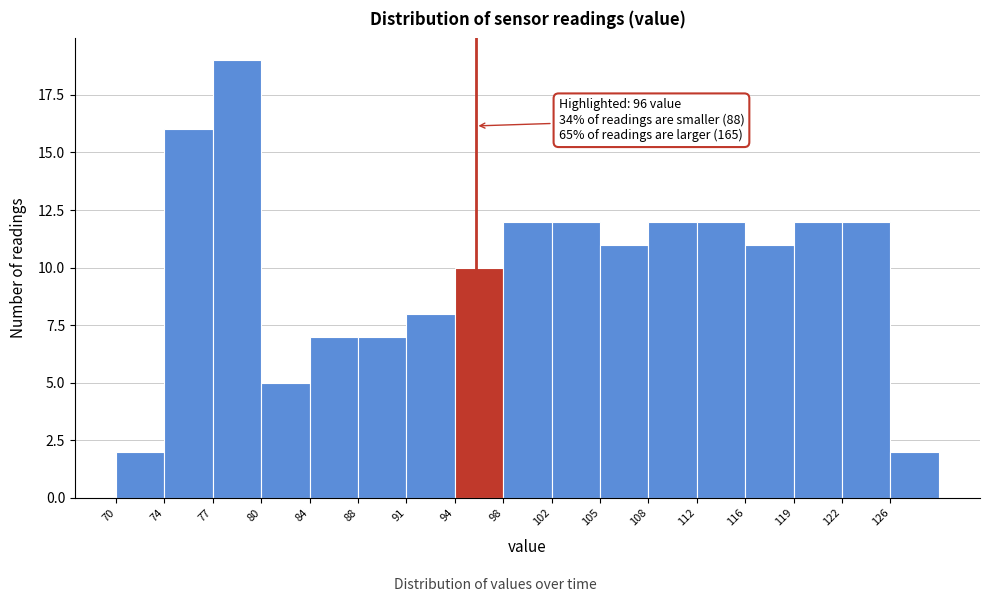

Which range on the x-axis has the tallest bar?

77.0 to 80.5